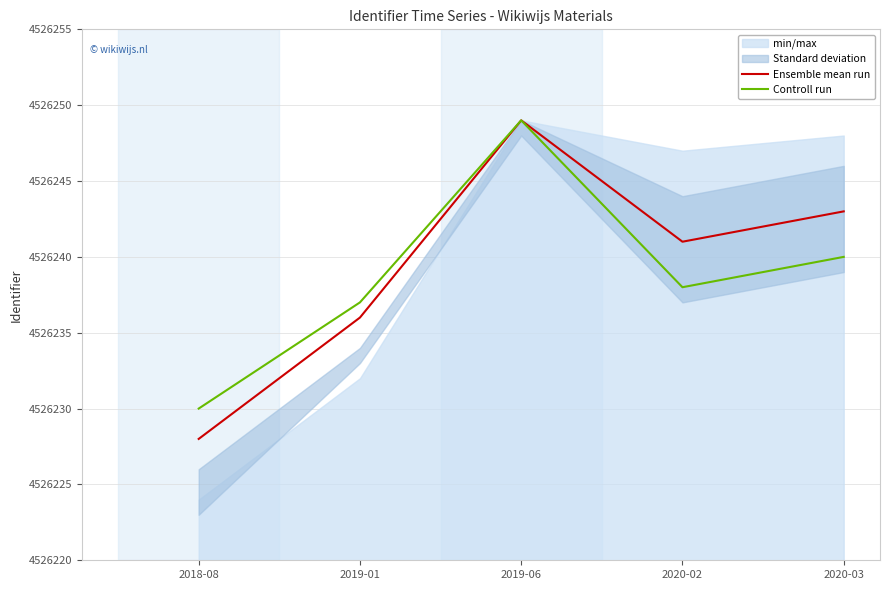

Is it true that Controll run equals 4526240 at 2020-03?

True